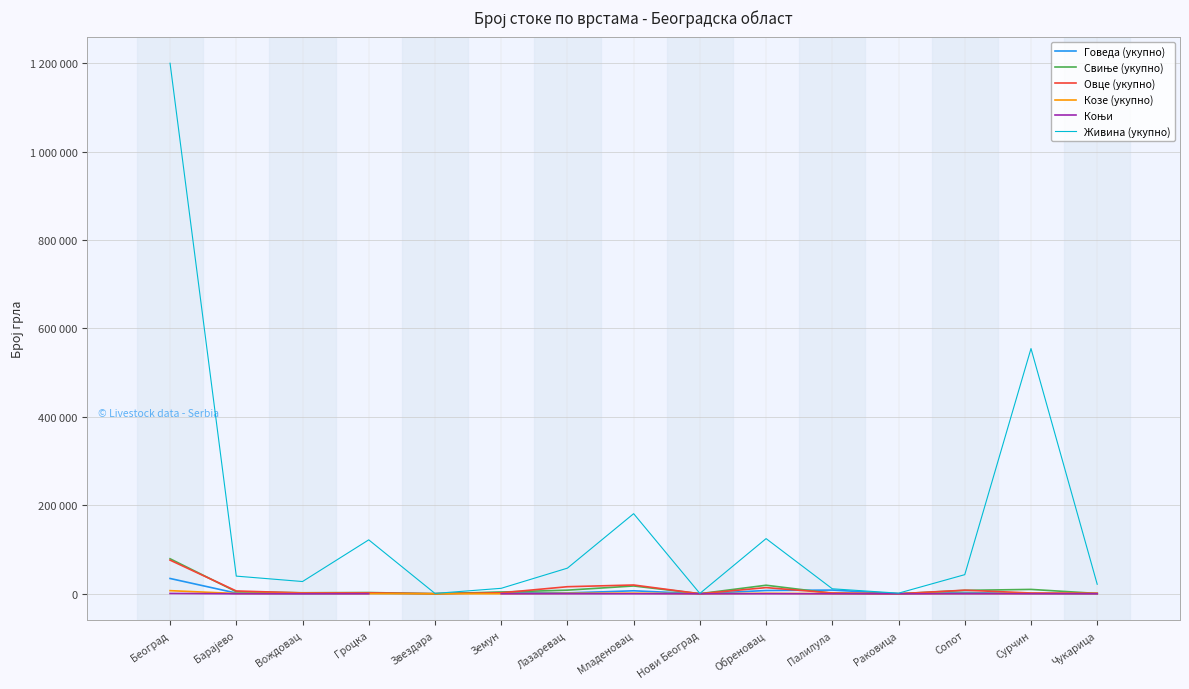

True or false: Овце (укупно) has a value of 1952.0 at Вождовац.

True